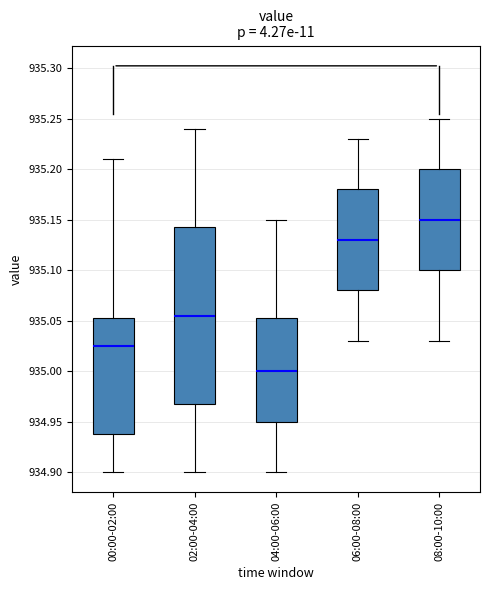

Which box's median line is the highest?

08:00-10:00